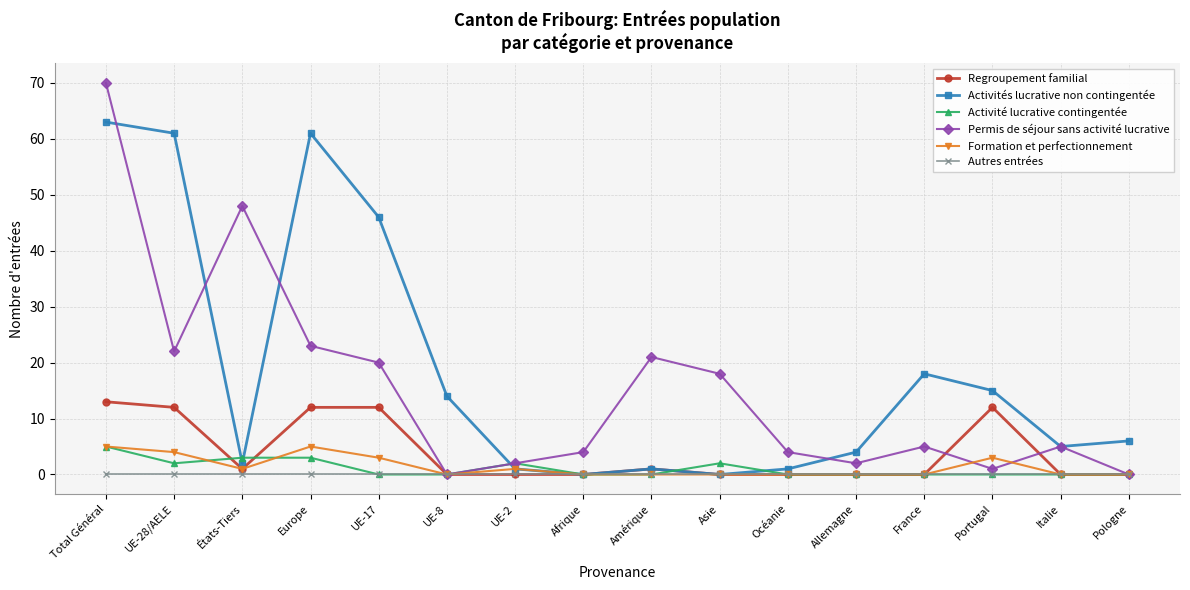

Which category has the highest value across all series?

Total Général